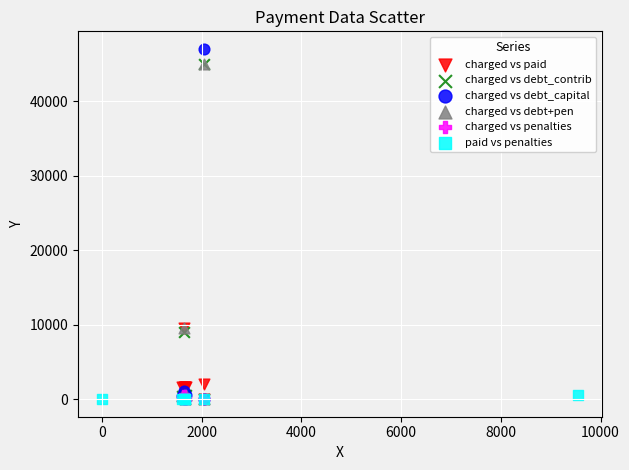

Which series reaches the maximum Y coordinate?

charged vs debt_capital